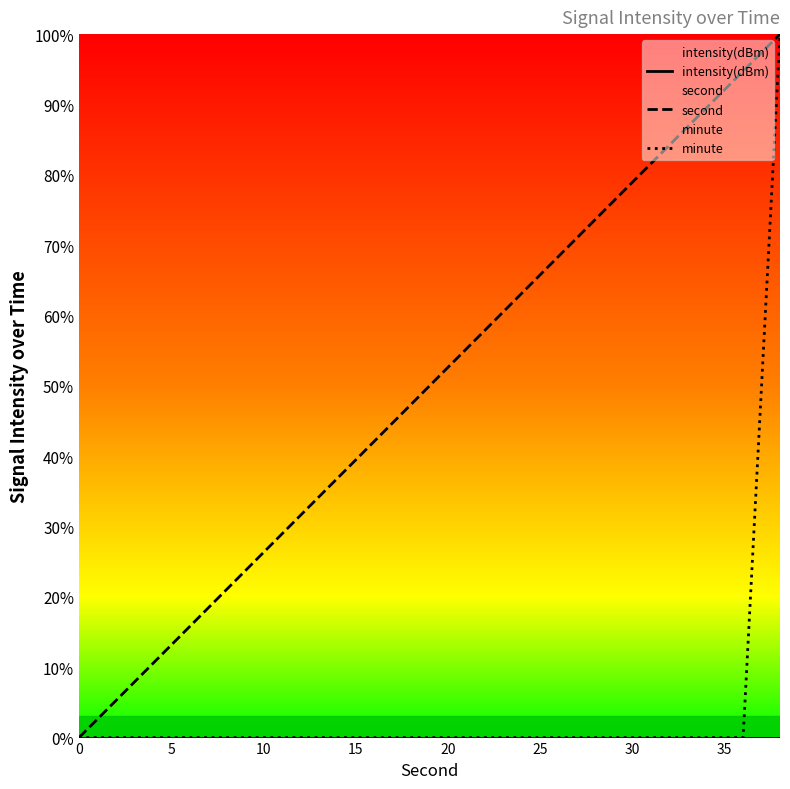

What is the total value across all series at 20?

52.6